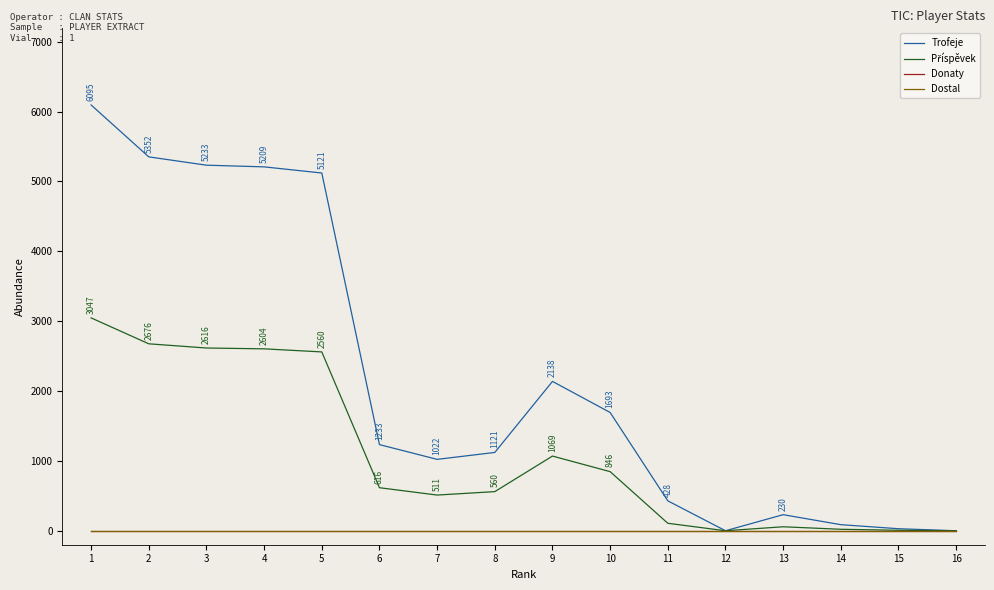

Does the chart display data point markers on the line(s)?

No